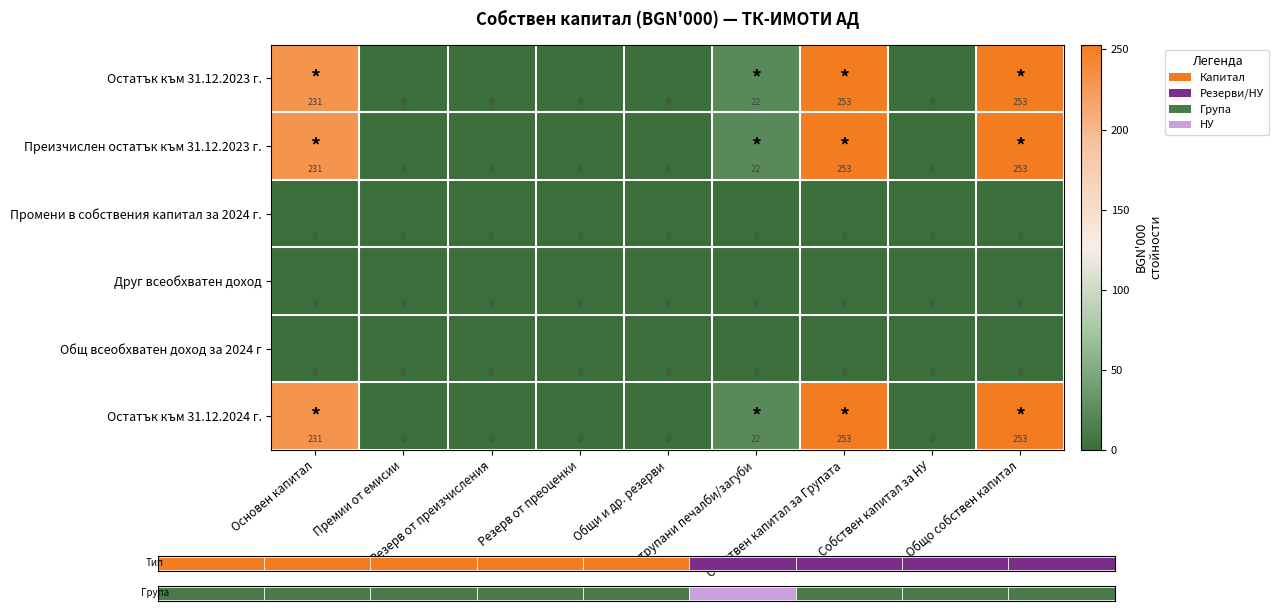

Which has a higher value, Общо собствен капитал or Резерв от преизчисления?

Общо собствен капитал